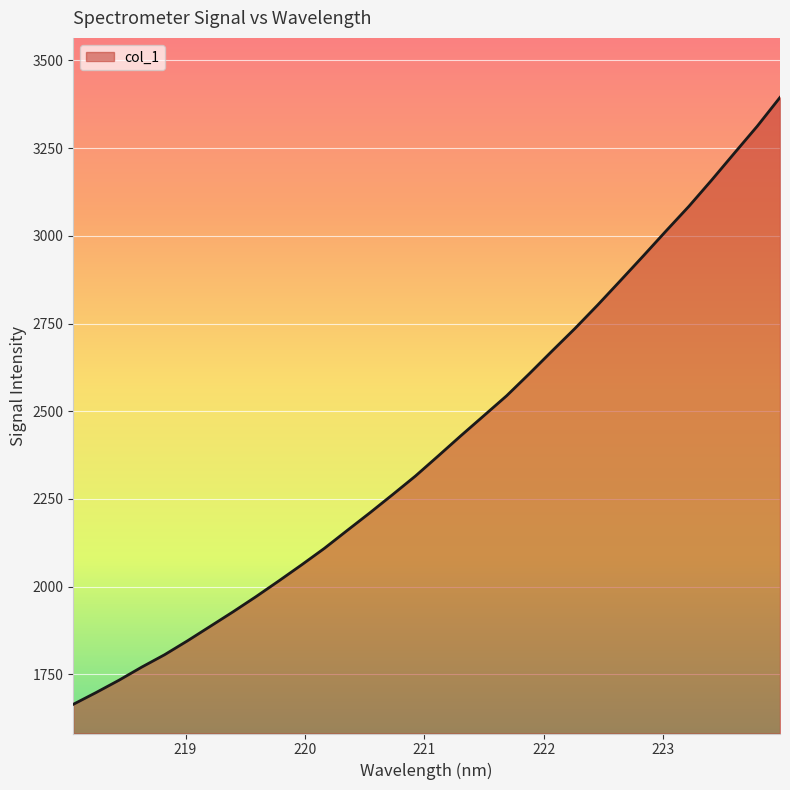

What is the greatest value displayed?

3394.6